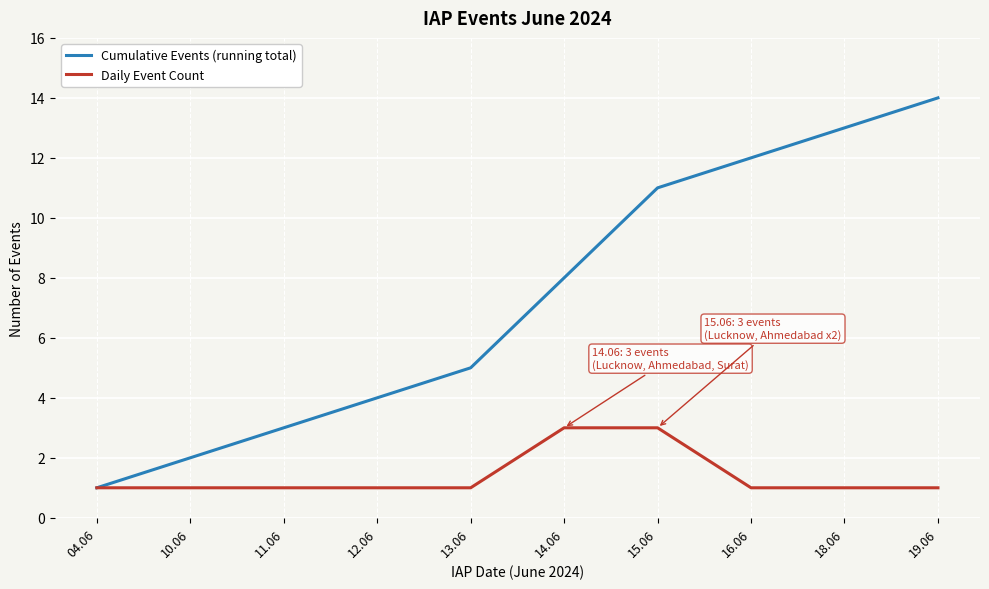

Reading left to right, extract all data points from this chart.

Cumulative Events (running total): 1	2	3	4	5	8	11	12	13	14
Daily Event Count: 1	1	1	1	1	3	3	1	1	1